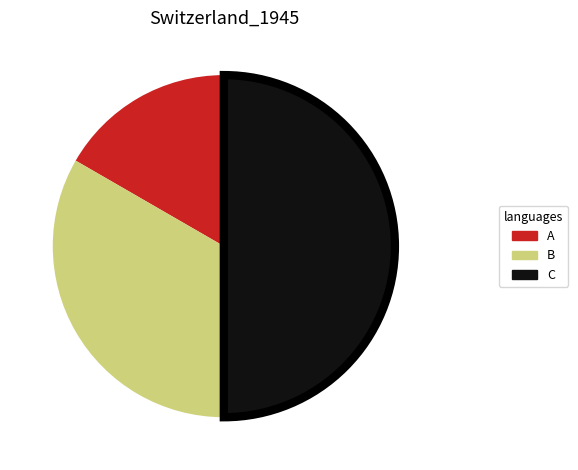

Approximately how many times larger is the value at C compared to B?

1.5